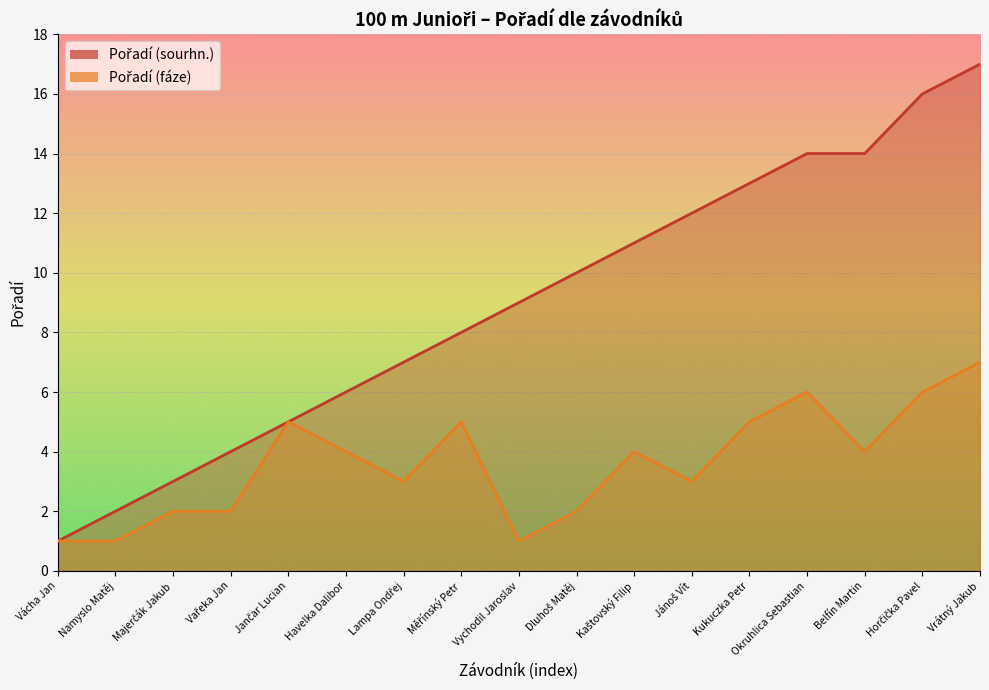

Is the value of Pořadí (fáze) at Vrátný Jakub greater than the value of Pořadí (sourhn.) at Vařeka Jan?

Yes